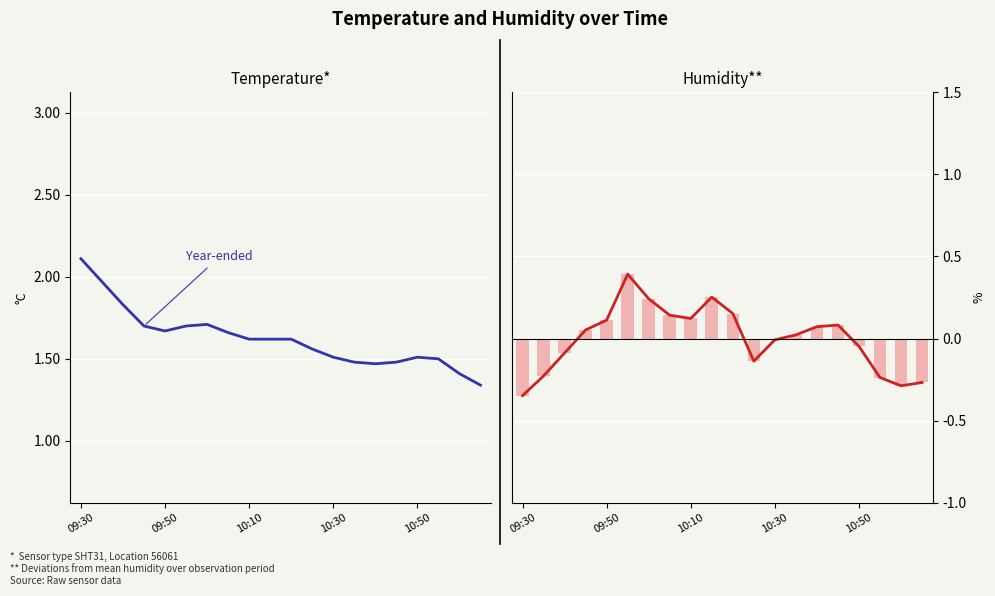

What is the difference between the second highest and second lowest values in the Year-ended series?

0.5